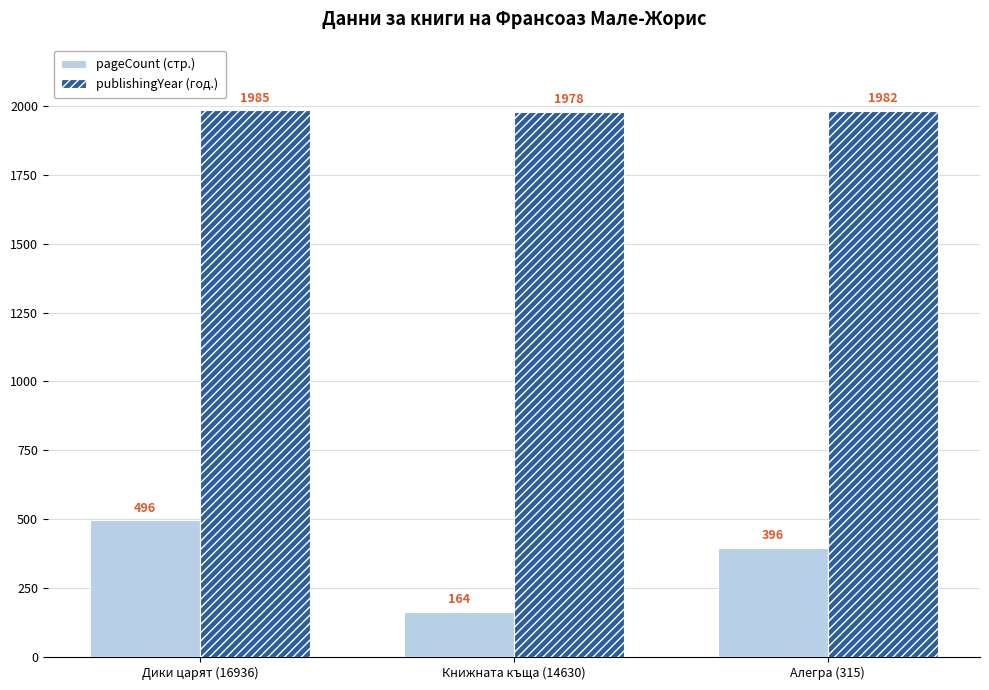

Which series has the largest range (max minus min)?

pageCount (стр.)